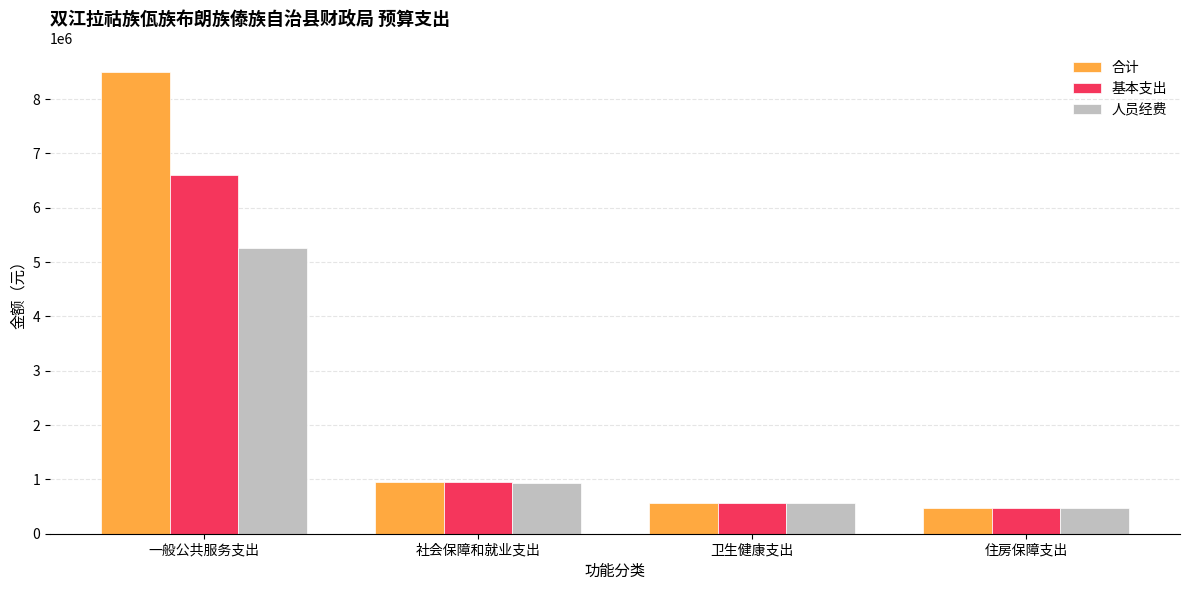

What is the average value of the 人员经费 series?

1811039.0